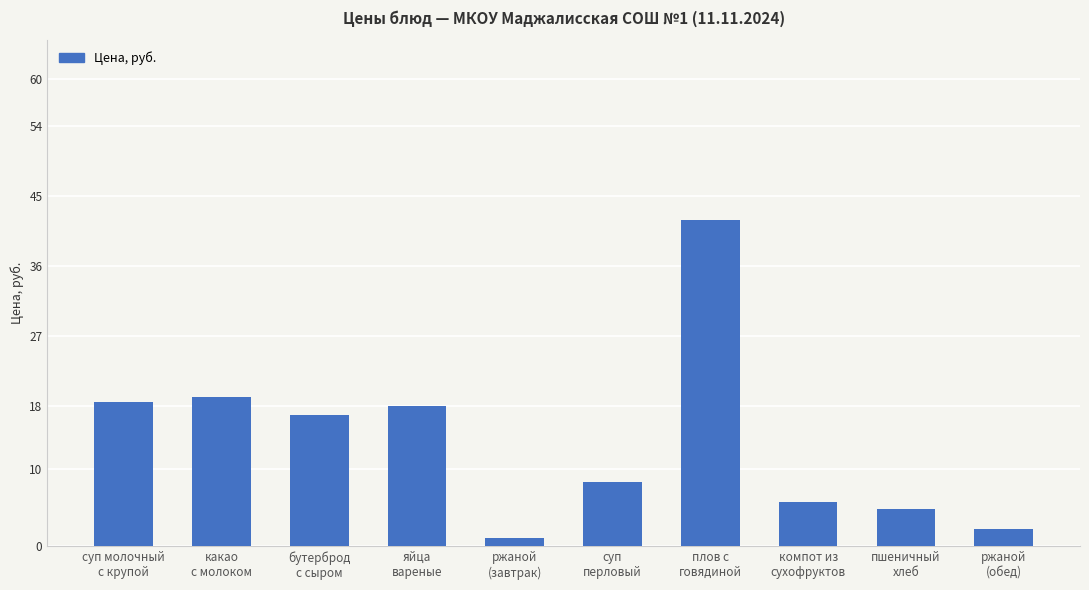

At which category does the chart reach its minimum across all series?

ржаной
(завтрак)